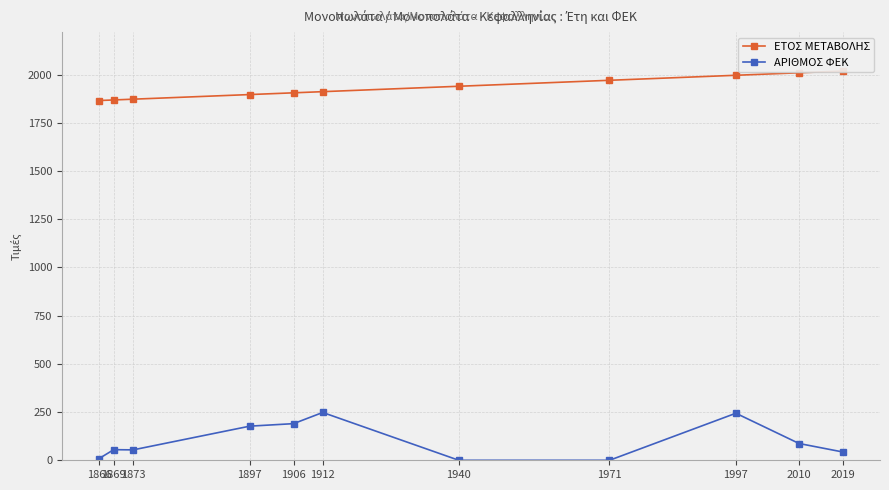

How many data points in ΑΡΙΘΜΟΣ ΦΕΚ are above 55?

5